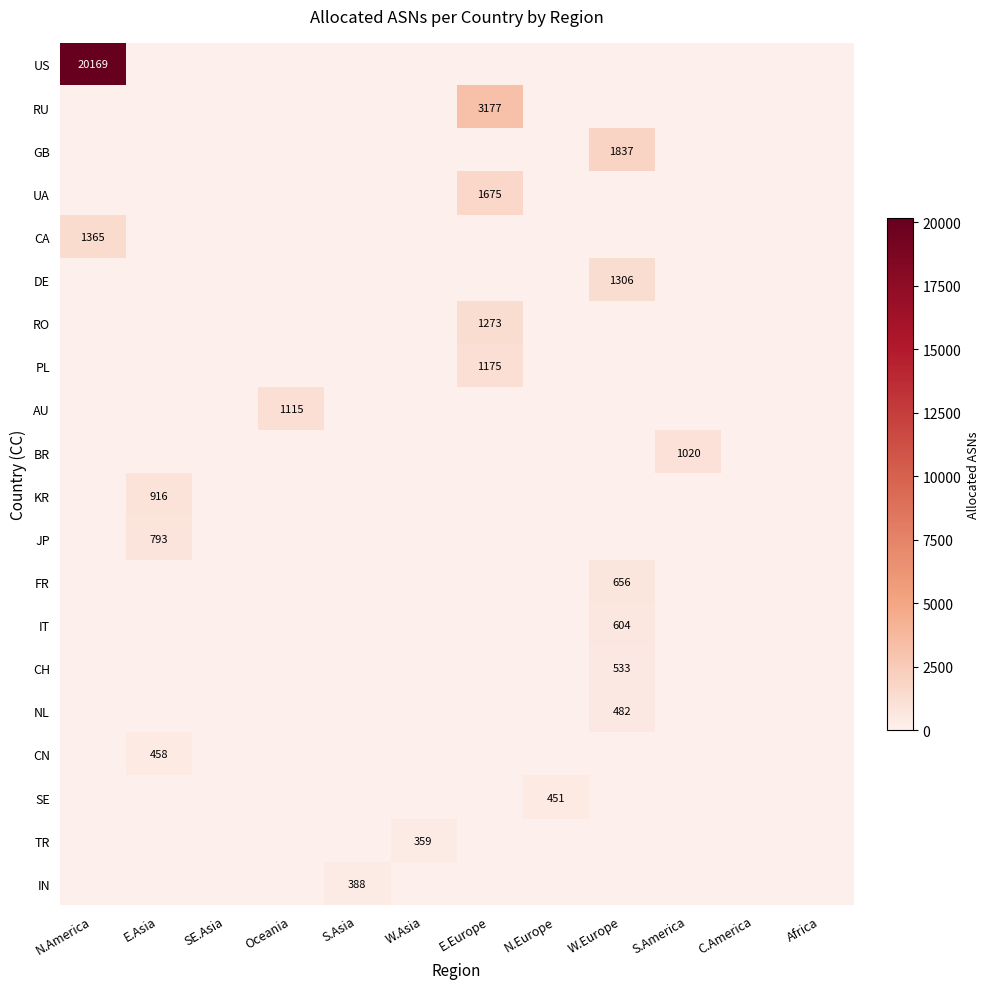

Count the number of data series in this chart.

20